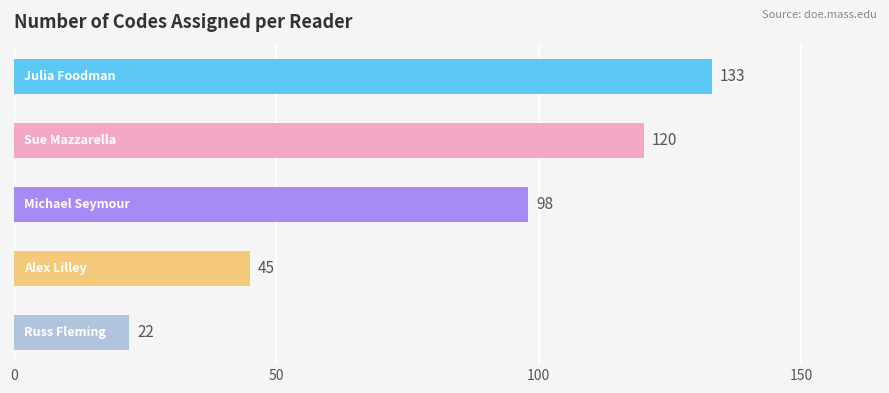

What is the value of the 1st bar from the top?

133